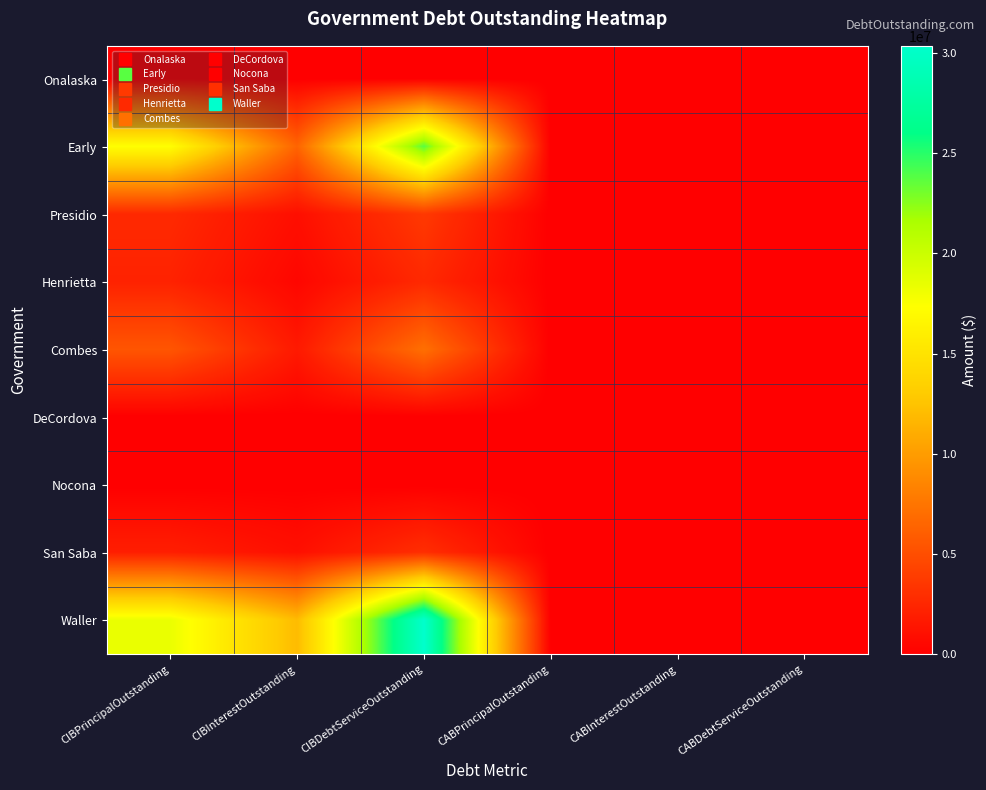

Which has a higher value, CABInterestOutstanding or CABPrincipalOutstanding?

CABInterestOutstanding